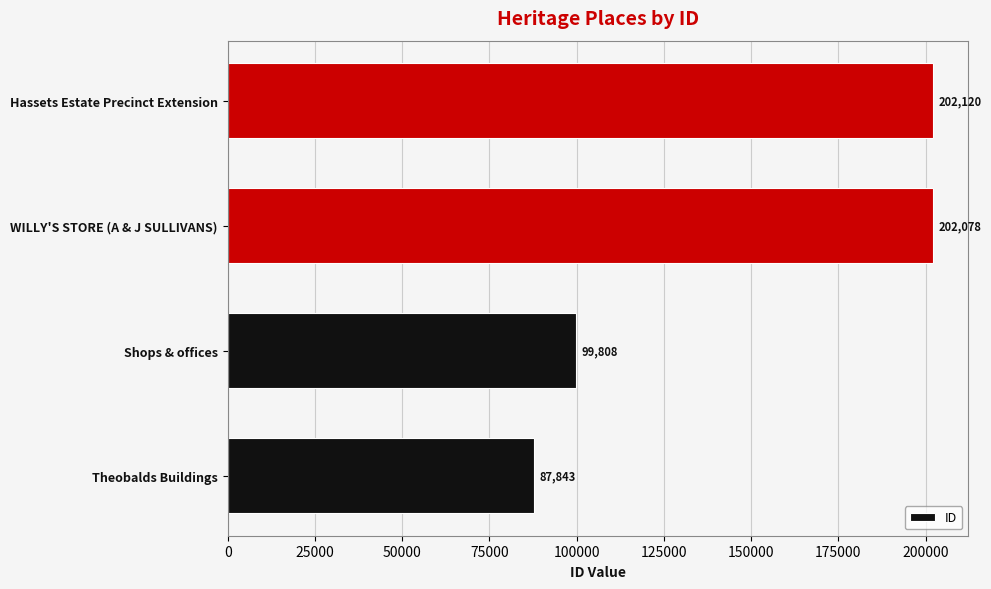

Which category has the highest value across all series?

Hassets Estate Precinct Extension